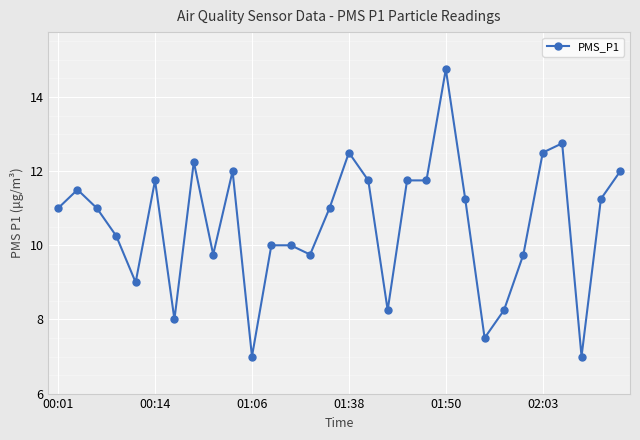

What is the value of the 19th point from the left?

11.8